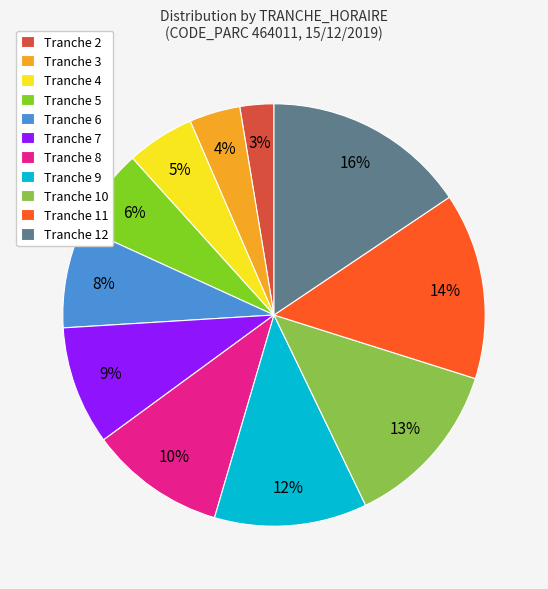

Does any single category account for the majority?

No